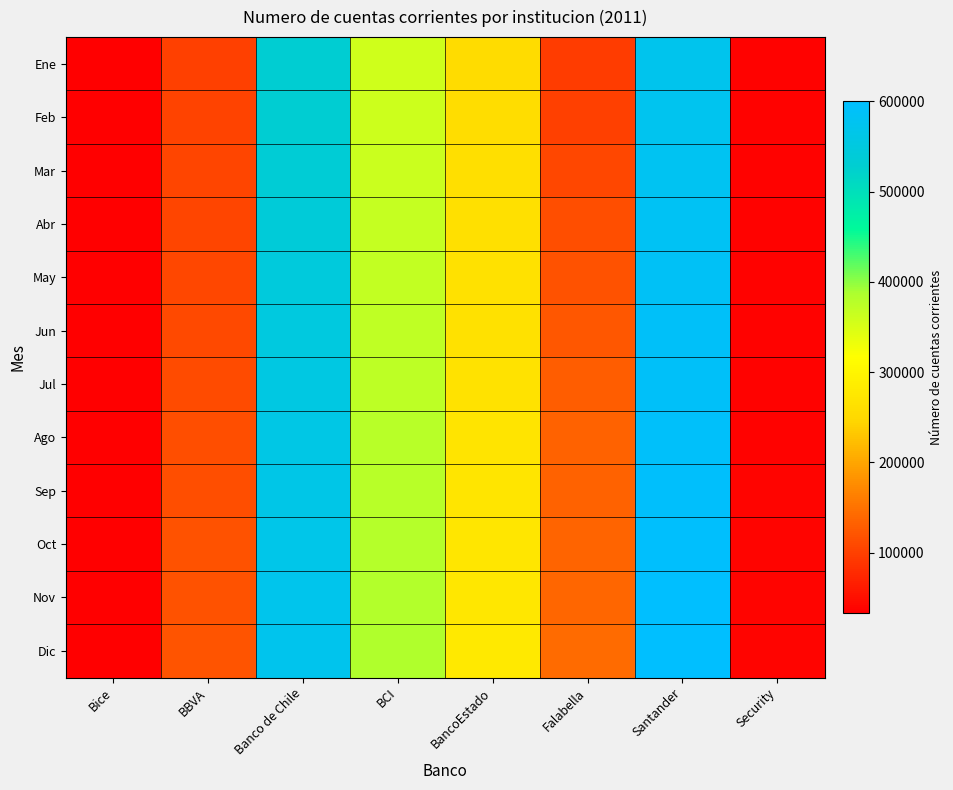

Reading left to right, list all the values displayed in this chart.

Ene: Bice=32564	BBVA=100971	Banco de Chile=529329	BCI=358240	BancoEstado=255697	Falabella=96517	Santander=572009	Security=35020
Feb: Bice=32627	BBVA=102013	Banco de Chile=530145	BCI=358925	BancoEstado=256557	Falabella=100892	Santander=574715	Security=35154
Mar: Bice=32852	BBVA=104205	Banco de Chile=535096	BCI=361579	BancoEstado=259259	Falabella=106681	Santander=578969	Security=35589
Abr: Bice=33032	BBVA=105421	Banco de Chile=540386	BCI=366835	BancoEstado=261368	Falabella=112413	Santander=583254	Security=35682
May: Bice=33257	BBVA=107350	Banco de Chile=545790	BCI=369341	BancoEstado=263674	Falabella=117815	Santander=586877	Security=35887
Jun: Bice=33471	BBVA=108861	Banco de Chile=550762	BCI=371211	BancoEstado=265373	Falabella=122714	Santander=589653	Security=36104
Jul: Bice=33623	BBVA=110935	Banco de Chile=555193	BCI=373088	BancoEstado=267423	Falabella=129425	Santander=590419	Security=36393
Ago: Bice=33783	BBVA=112628	Banco de Chile=560188	BCI=376647	BancoEstado=269388	Falabella=133278	Santander=593587	Security=36936
Sep: Bice=33952	BBVA=114549	Banco de Chile=563844	BCI=378401	BancoEstado=271401	Falabella=134425	Santander=594194	Security=37468
Oct: Bice=34083	BBVA=116937	Banco de Chile=566444	BCI=380269	BancoEstado=273001	Falabella=136678	Santander=596502	Security=37945
Nov: Bice=34253	BBVA=118894	Banco de Chile=569405	BCI=382646	BancoEstado=275372	Falabella=138461	Santander=599575	Security=38435
Dic: Bice=34322	BBVA=121040	Banco de Chile=572399	BCI=383510	BancoEstado=278320	Falabella=141780	Santander=600265	Security=38818